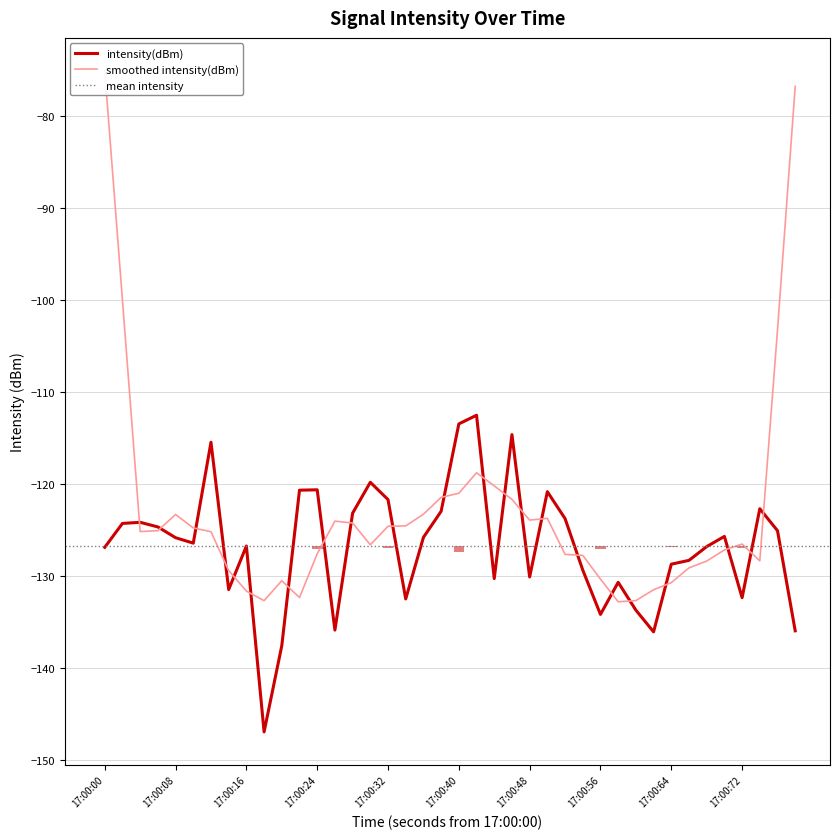

What is the maximum value for intensity(dBm)?

-112.5